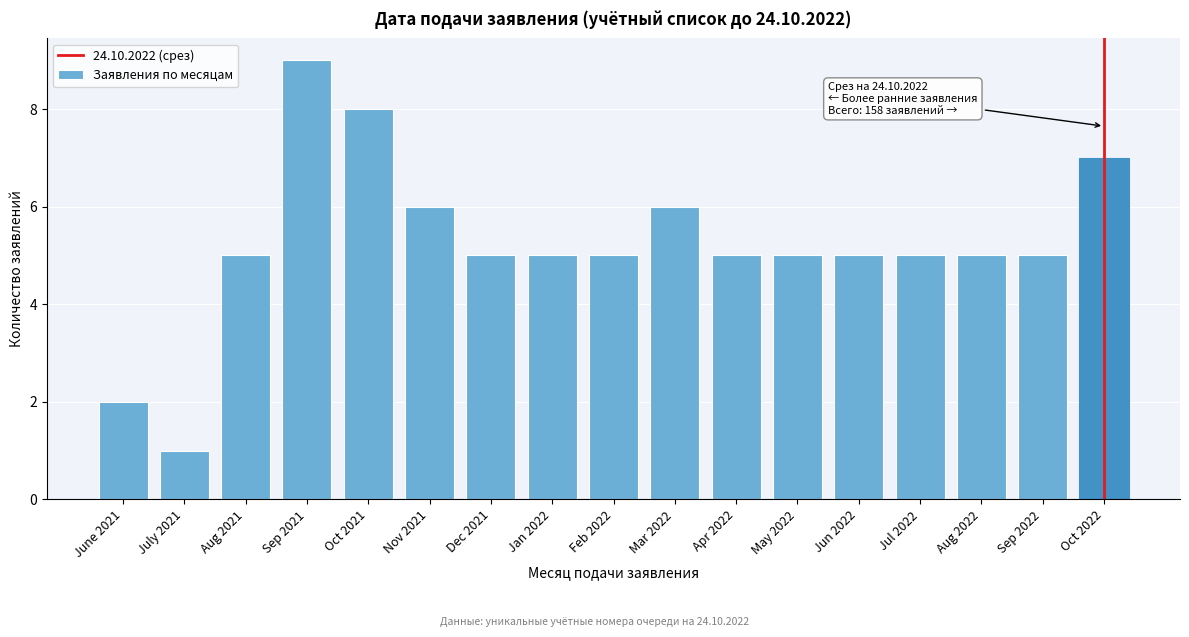

Reading left to right, list all the values displayed in this chart.

2	1	5	9	8	6	5	5	5	6	5	5	5	5	5	5	7